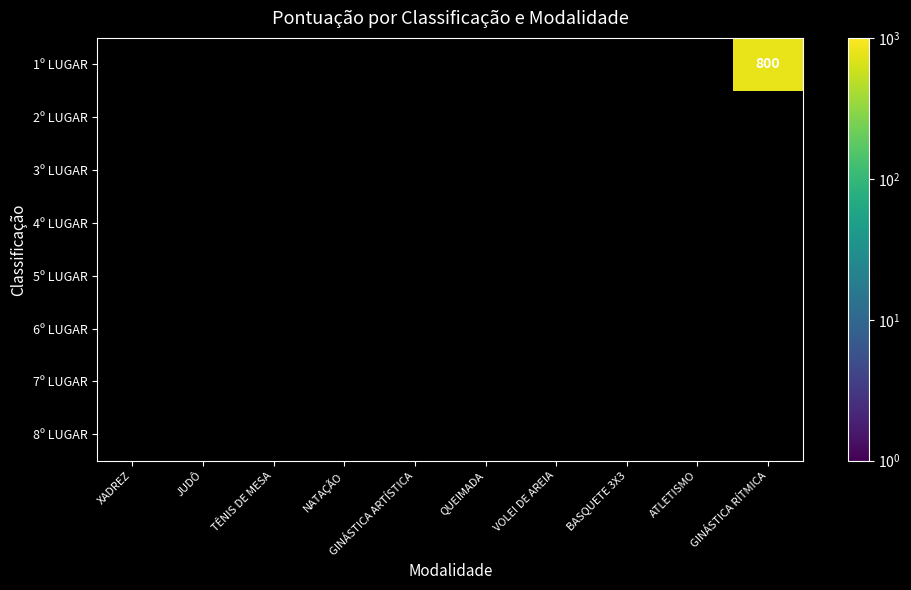

Between GINÁSTICA ARTÍSTICA and TÊNIS DE MESA, which is larger?

TÊNIS DE MESA